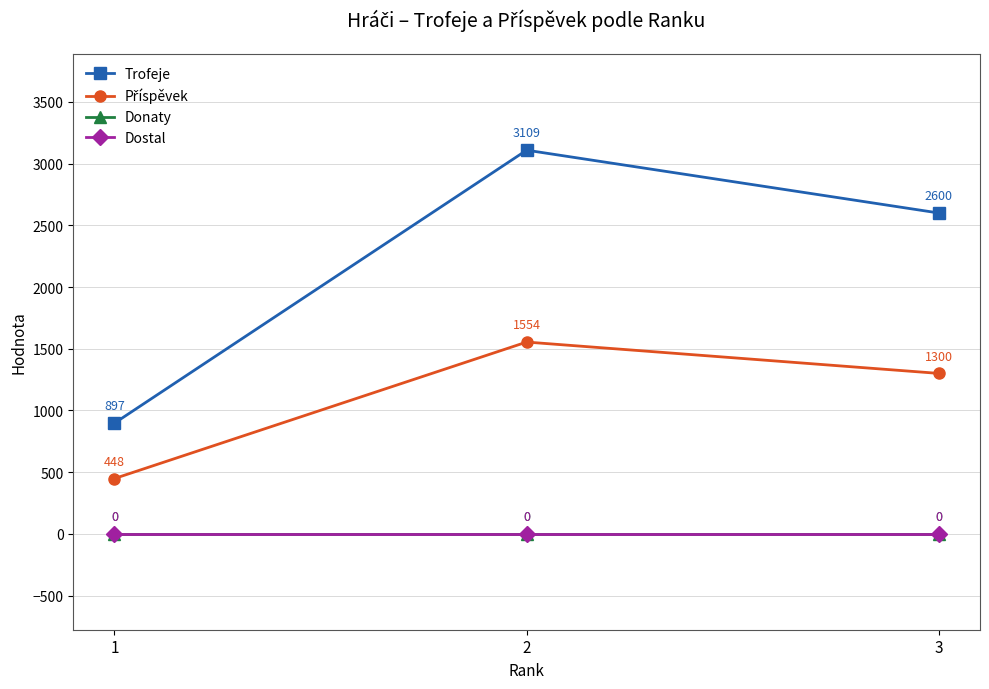

Does the chart have visible grid lines?

Yes